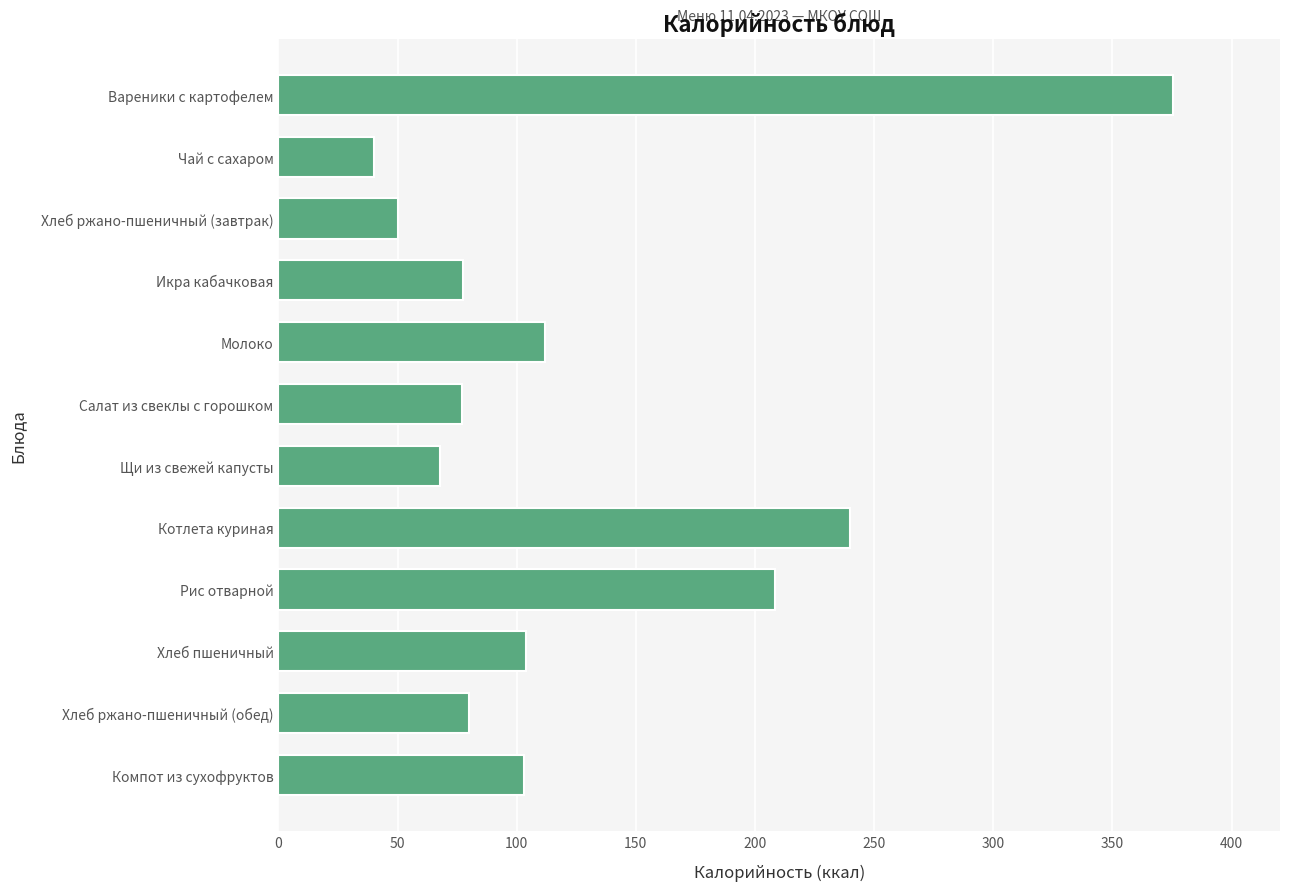

Read the value at Рис отварной.

208.5